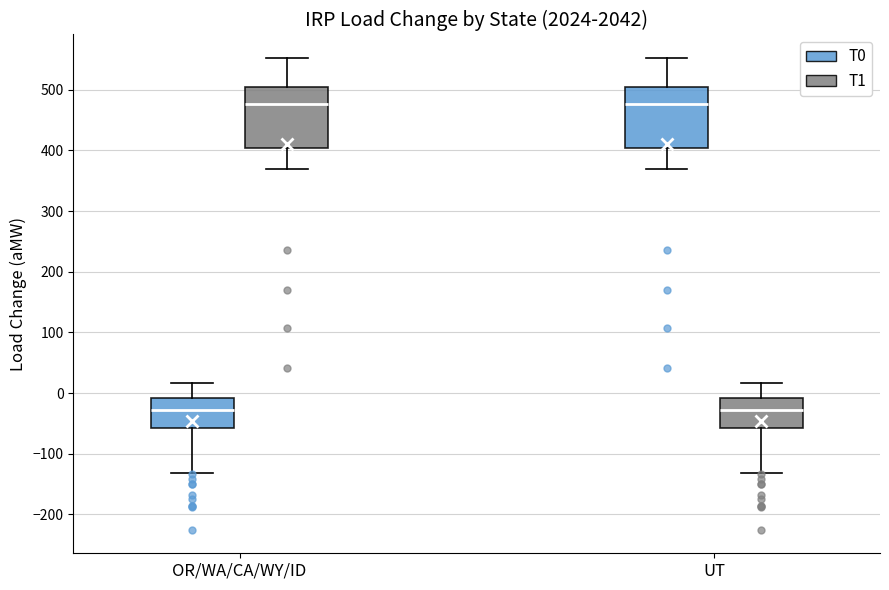

Where is the lower edge of the box for OR/WA/CA/WY/ID (T0) on the y-axis? The values are not printed on the chart, so give them approximately, as read against the axis.

-60